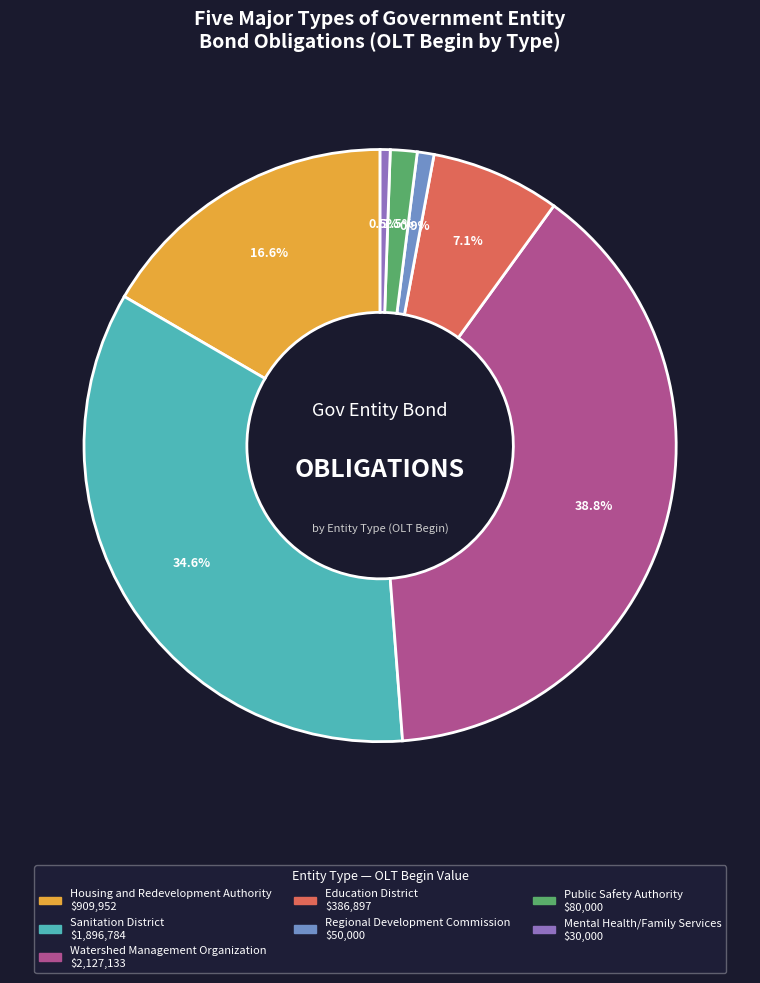

Is there a majority slice in this chart?

No